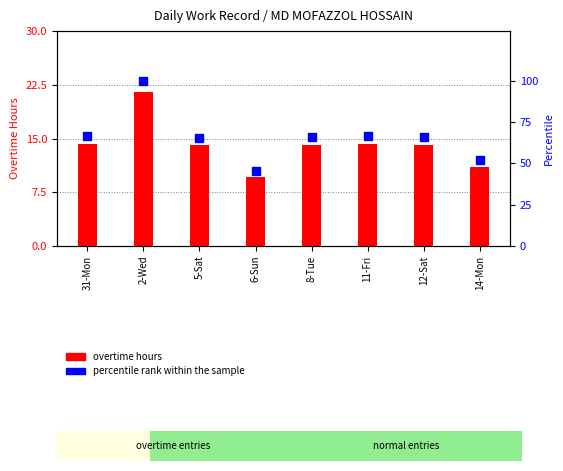

Which series contains the lowest Y value?

overtime hours